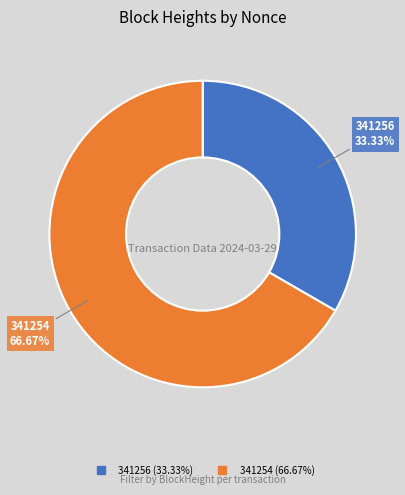

Which category has the smallest portion of the pie?

341256